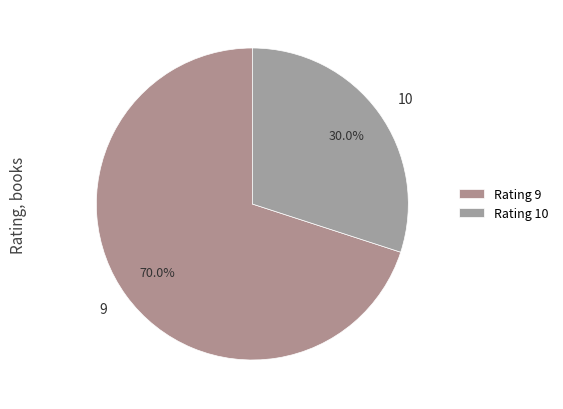

Is there a majority slice in this chart?

Yes